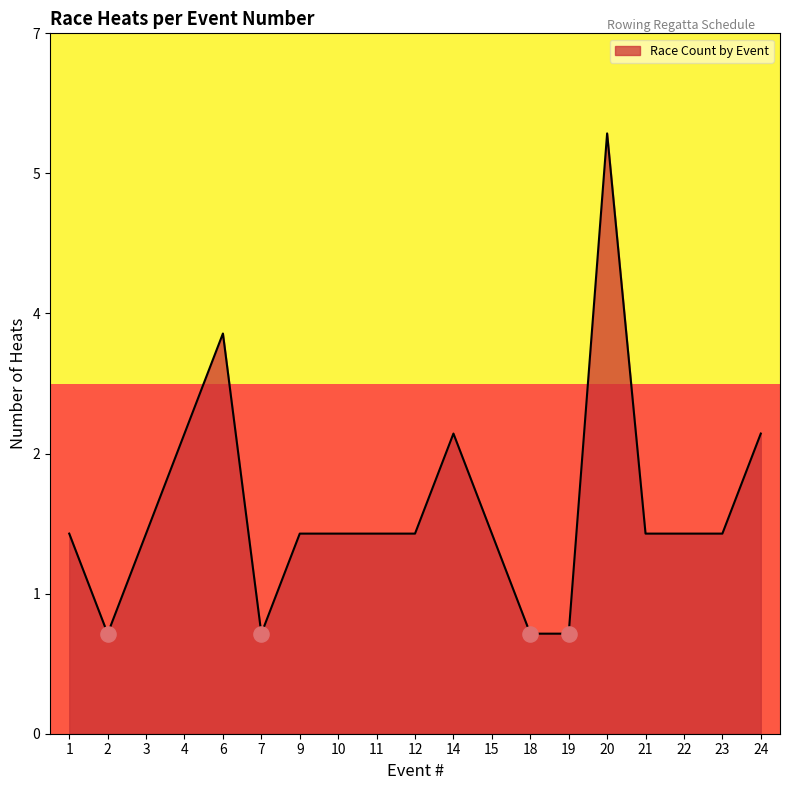

Does the chart have visible grid lines?

No